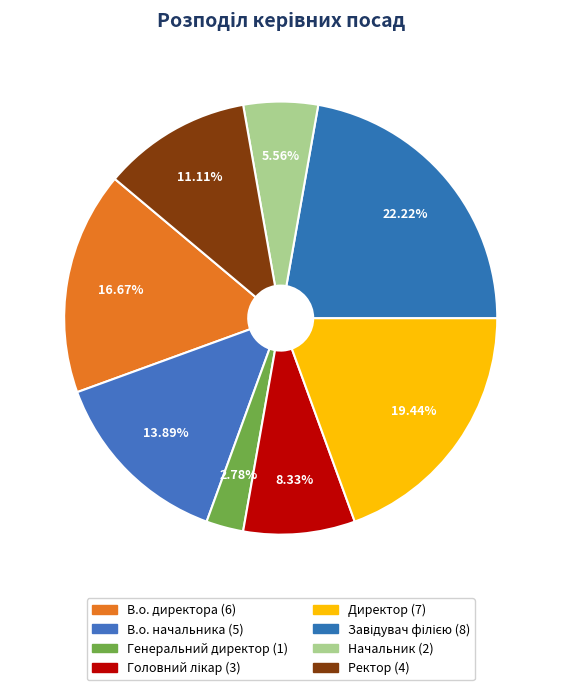

How many segments does this pie chart have?

8